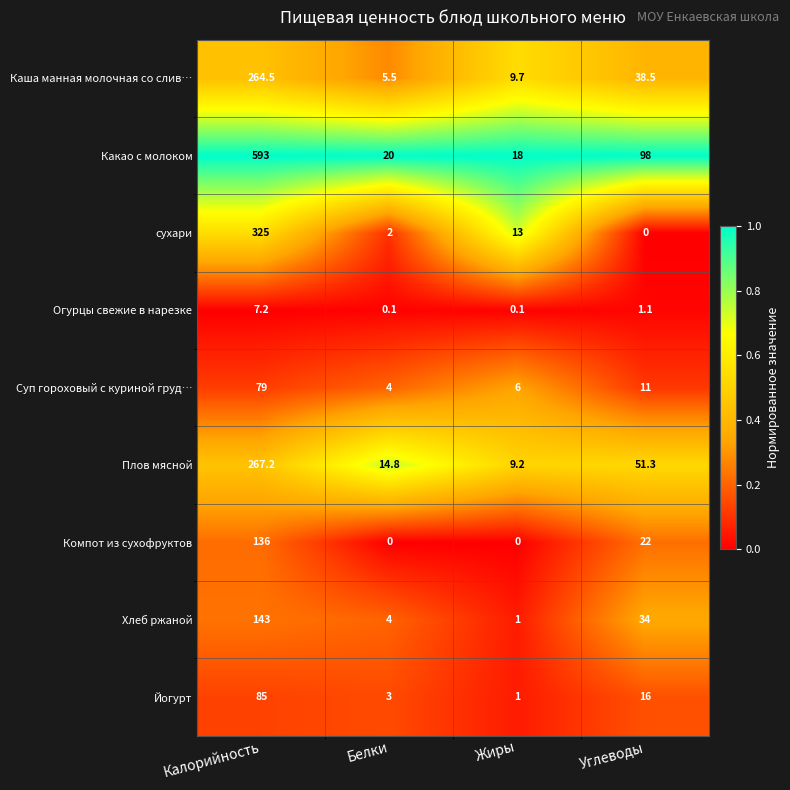

The Компот из сухофруктов series shows 184.8 at Калорийность. True or false?

False